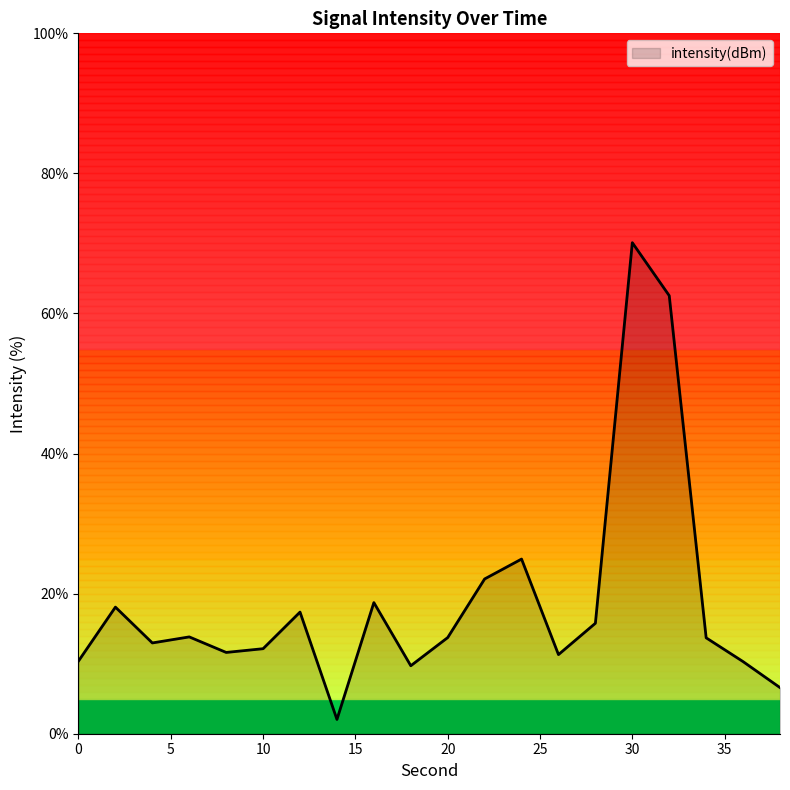

What is the greatest value displayed?

70.1